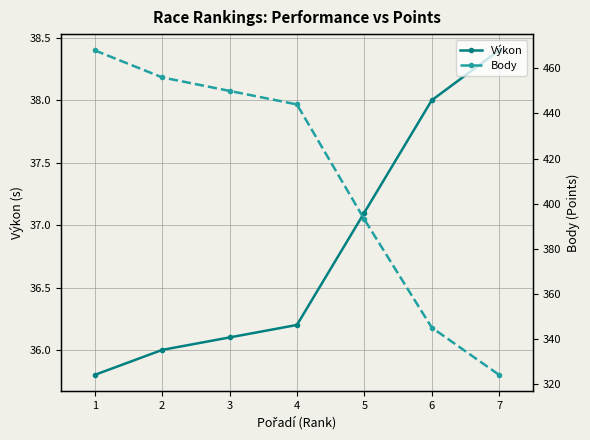

At which label does Výkon first exceed 36?

3